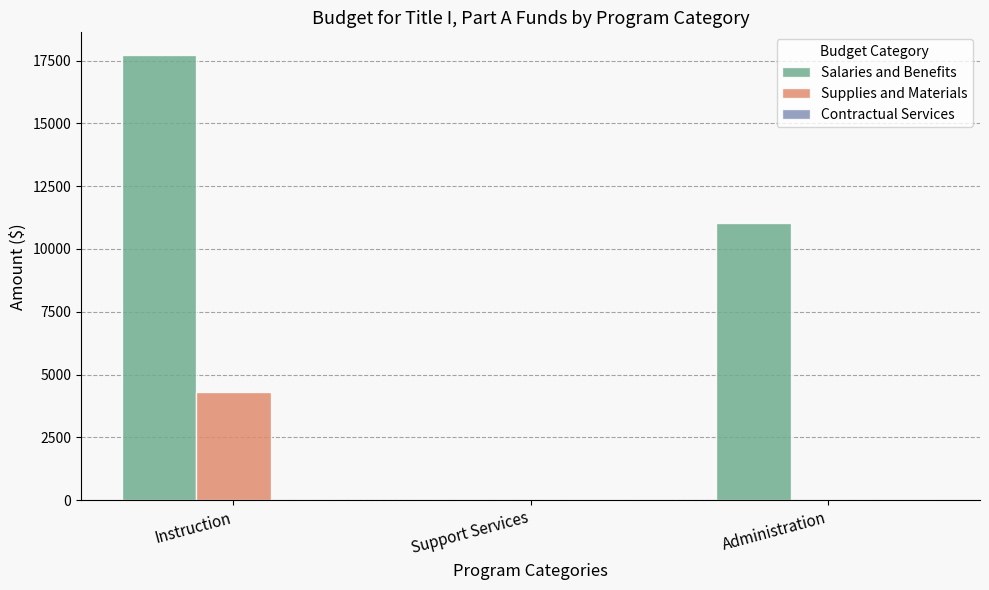

True or false: Supplies and Materials has a value of 0.0 at Administration.

True